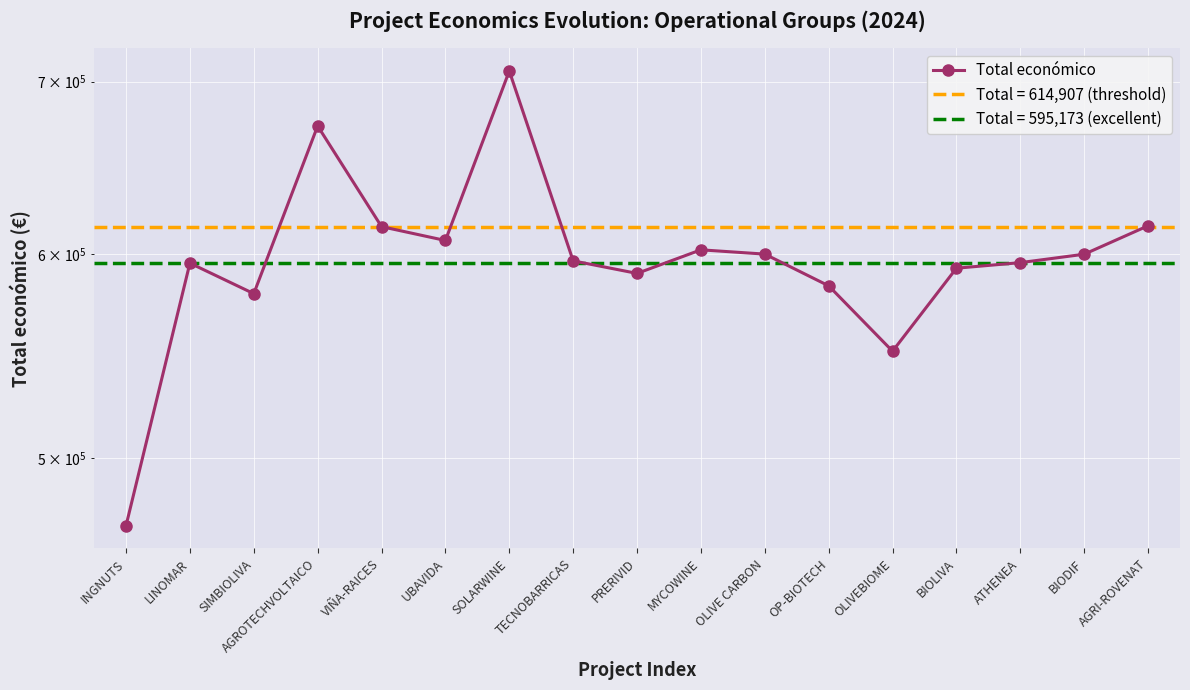

True or false: there are more than 2 points higher than both neighbors.

True